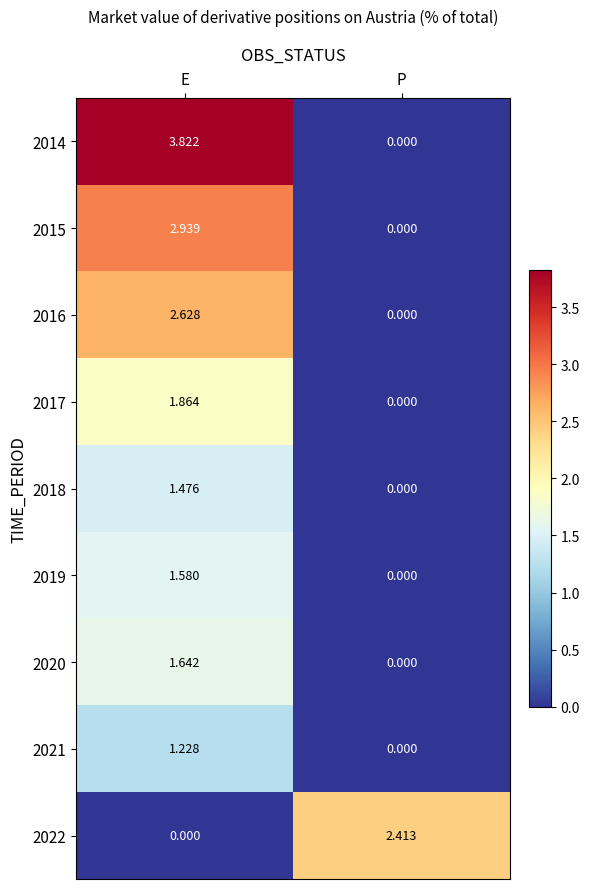

Where does the 2014 series first go above 3?

E